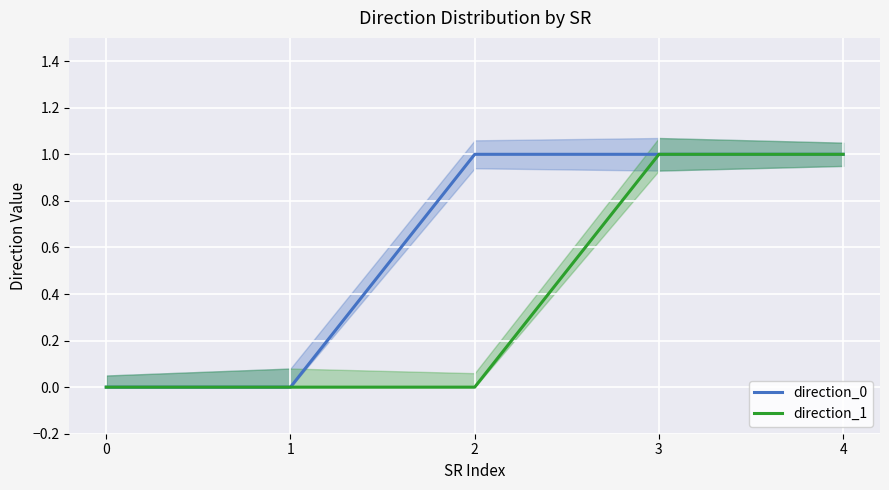

The direction_1 series shows 1 at 3. True or false?

True